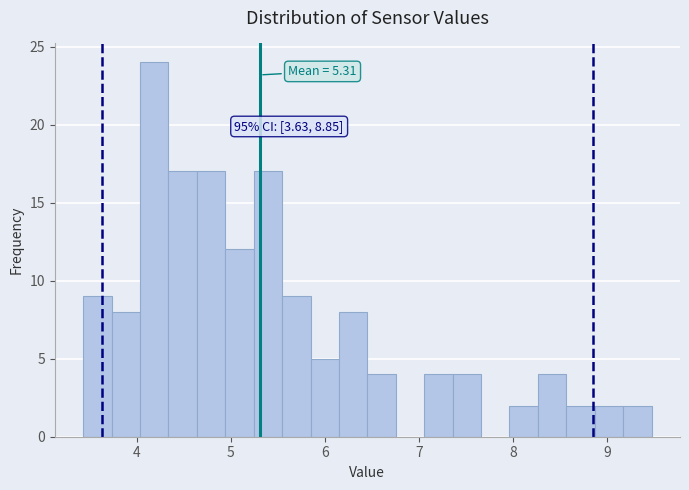

Read against the x-axis, roughly where is the centre of the tallest bar?

4.2